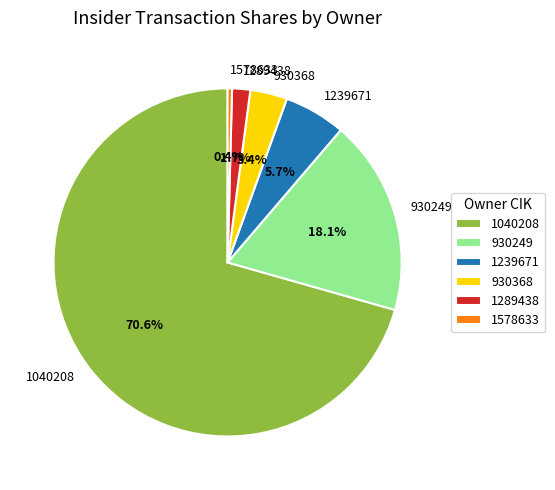

What percentage is NOT represented by 930368?

96.6%